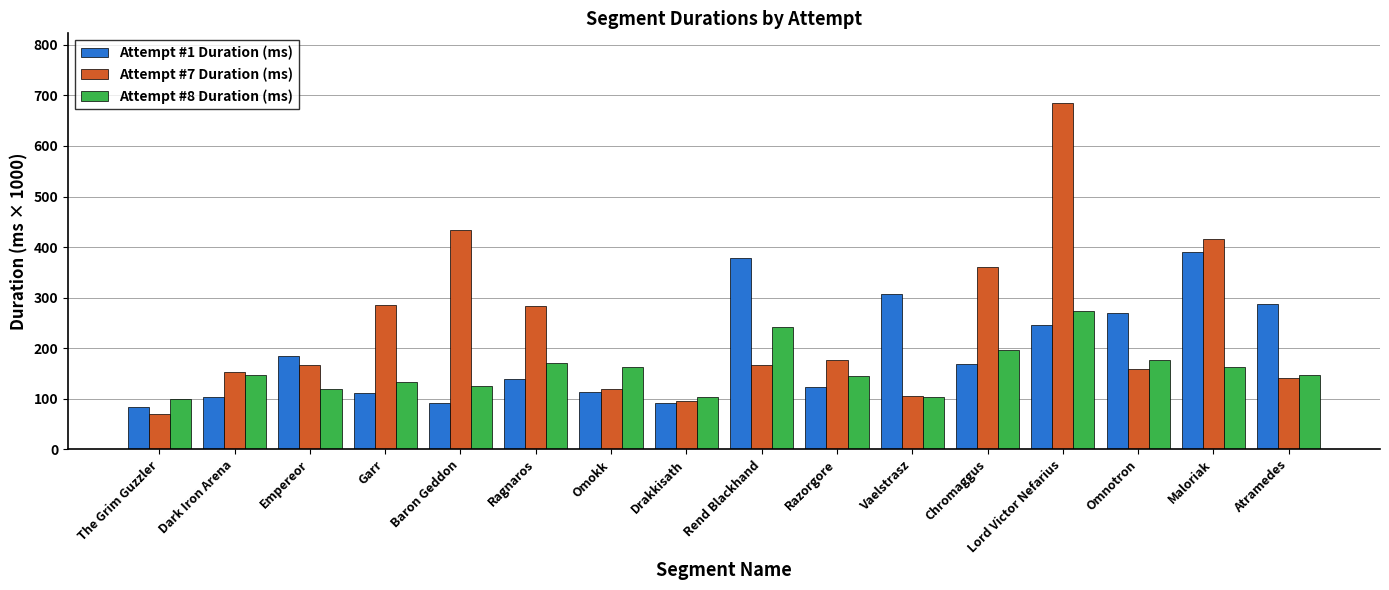

Is it true that Attempt #1 Duration (ms) equals 181.9 at Garr?

False